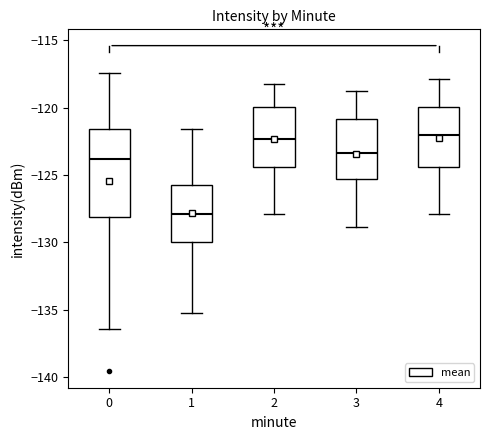

Reading left to right, read every box against the y-axis: the position of its median line, the range the box covers, and the ends of its whiskers. The values are not printed on the chart, so give them approximately, as read against the axis.

0: median -124.0, box -128.0 to -121.5, whiskers -136.5 to -117.5
1: median -128.0, box -130.0 to -125.5, whiskers -135.0 to -121.5
2: median -122.5, box -124.5 to -120.0, whiskers -128.0 to -118.0
3: median -123.5, box -125.5 to -121.0, whiskers -129.0 to -119.0
4: median -122.0, box -124.5 to -120.0, whiskers -128.0 to -118.0